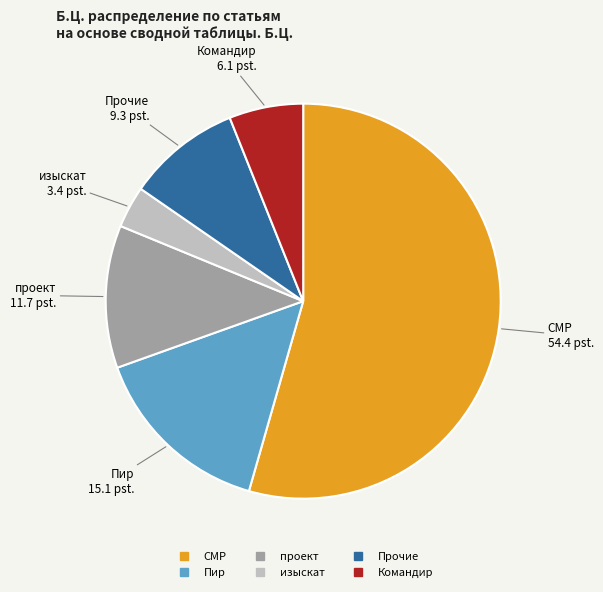

What is the smallest slice in the pie chart?

изыскат